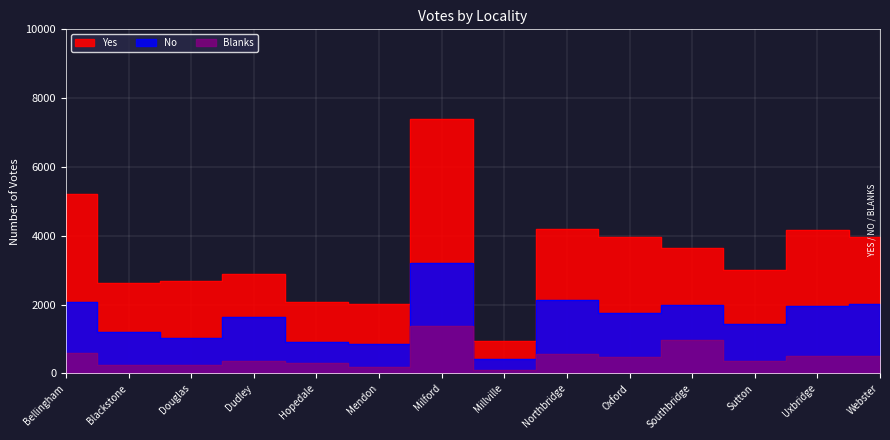

Rank the series by their maximum value, from highest to lowest.

Yes, No, Blanks